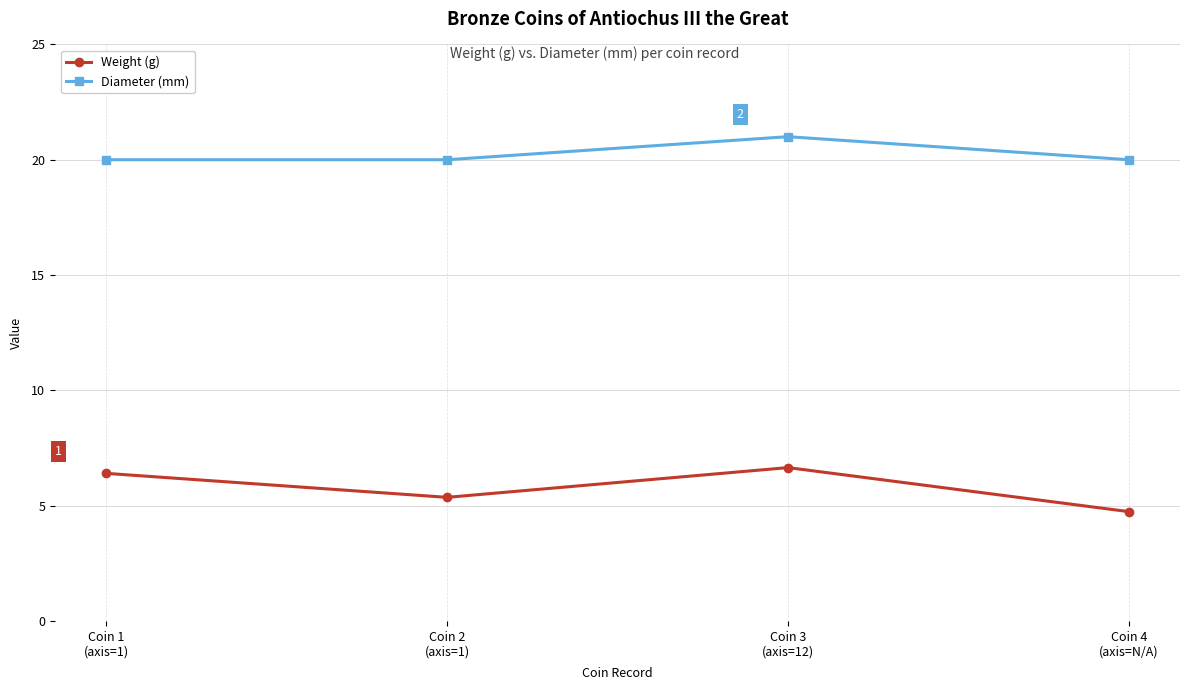

At which category does Diameter (mm) reach its first local peak?

Coin 3
(axis=12)